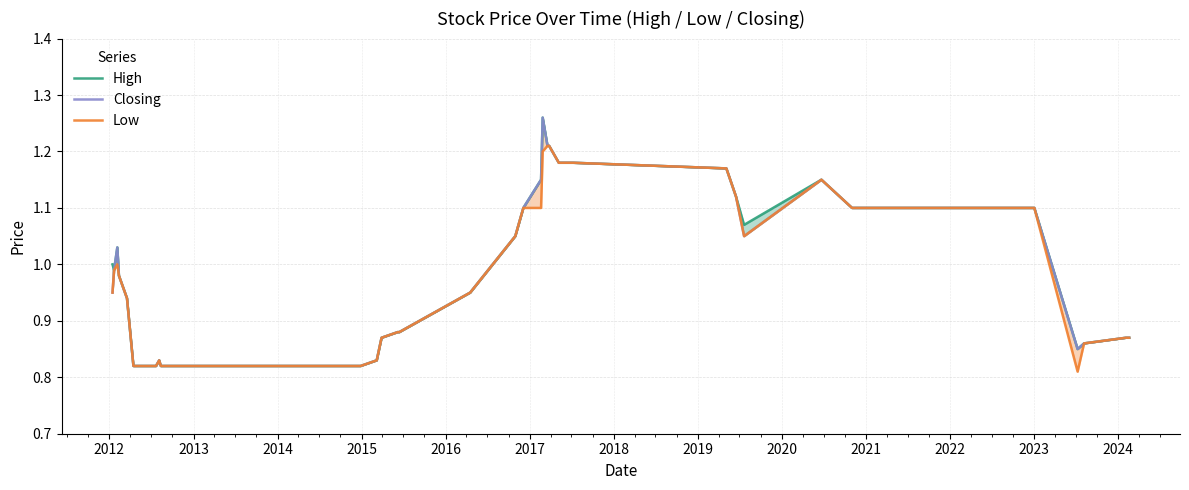

Count the number of data series in this chart.

3